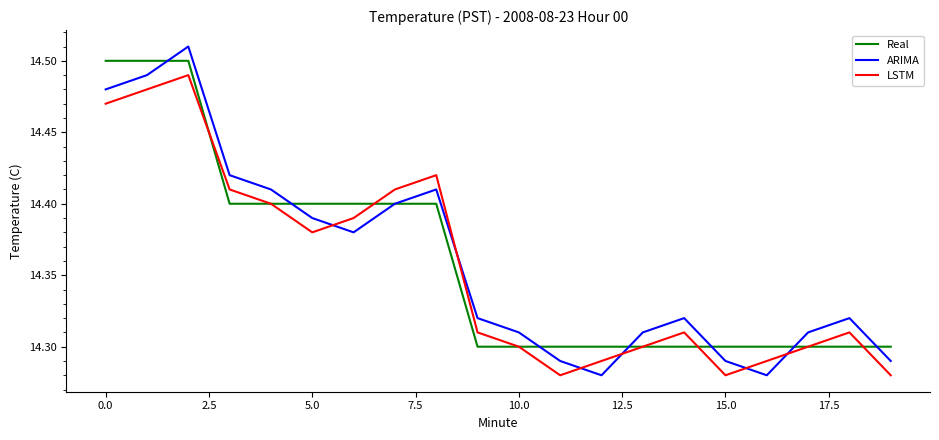

At how many categories does at least one series exceed 14?

20